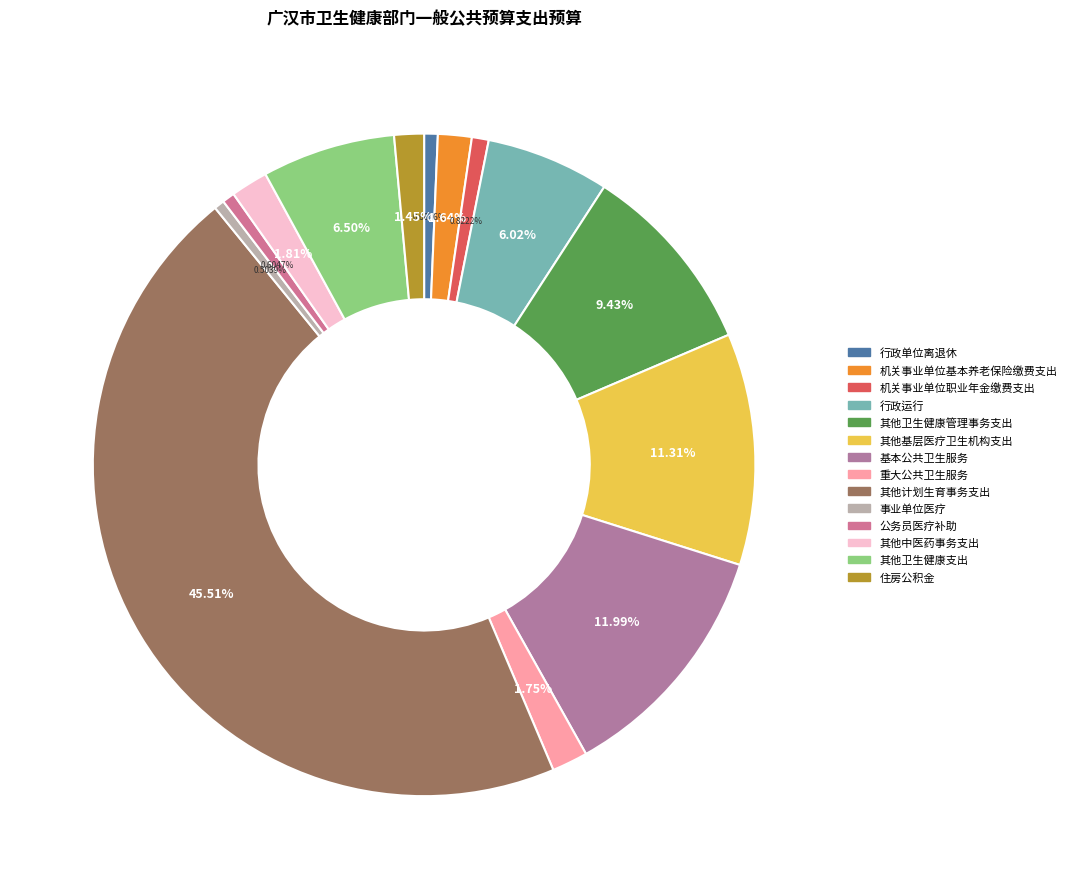

Count the number of slices in the pie.

14